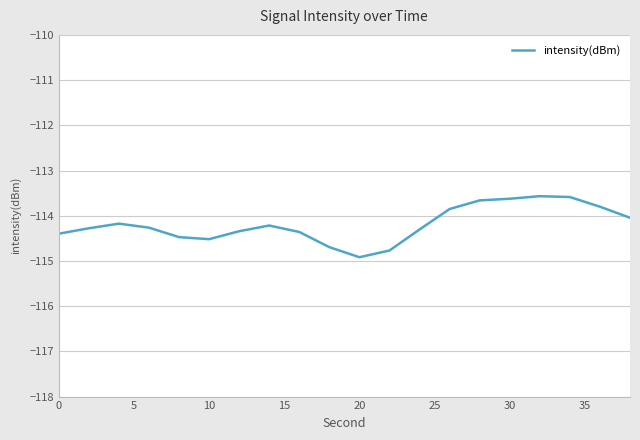

What is the difference between the maximum and minimum values?

1.3